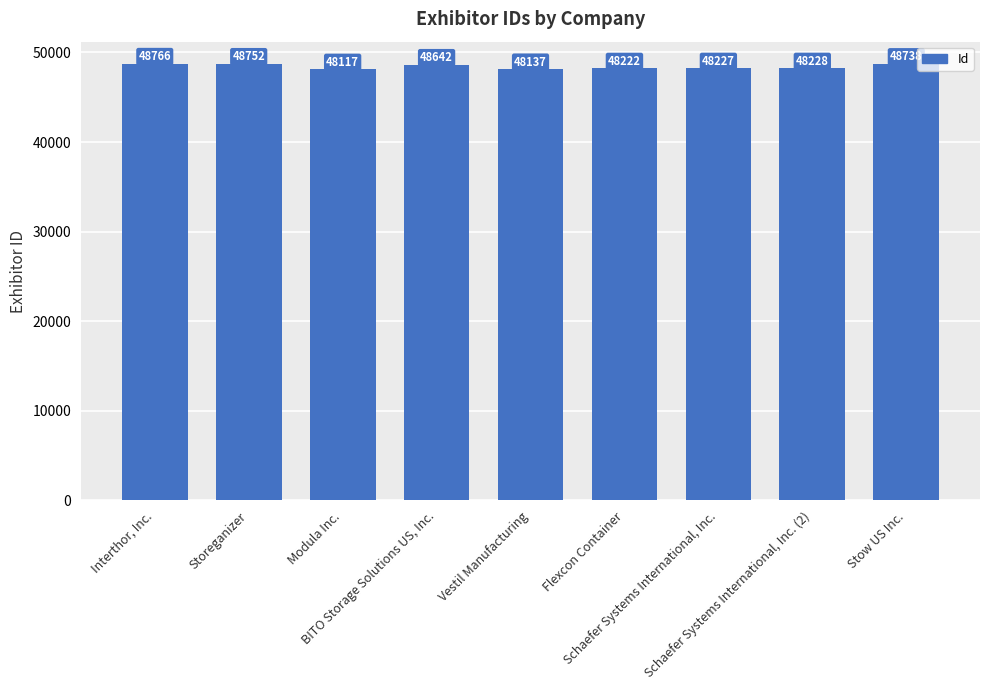

Where is the data nearest to the value 48441?

BITO Storage Solutions US, Inc.